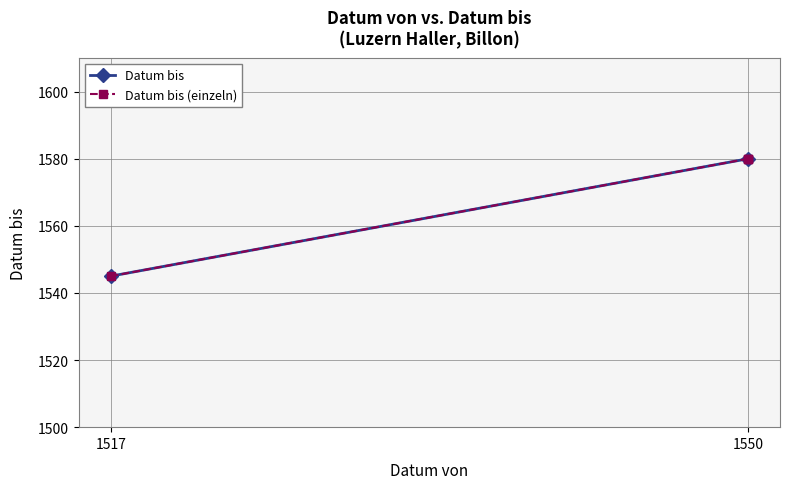

True or false: the data shows 1580 at 1550.

True